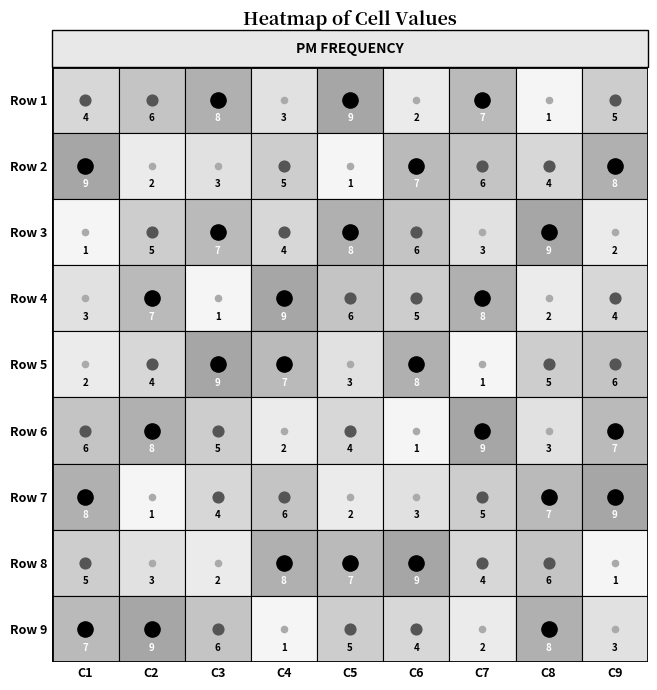

What is the difference between the highest and lowest values at 4?

8